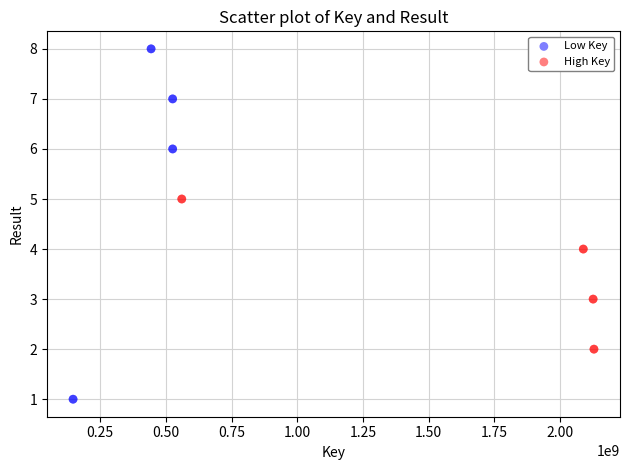

Which series has the largest Y range (max minus min)?

Low Key